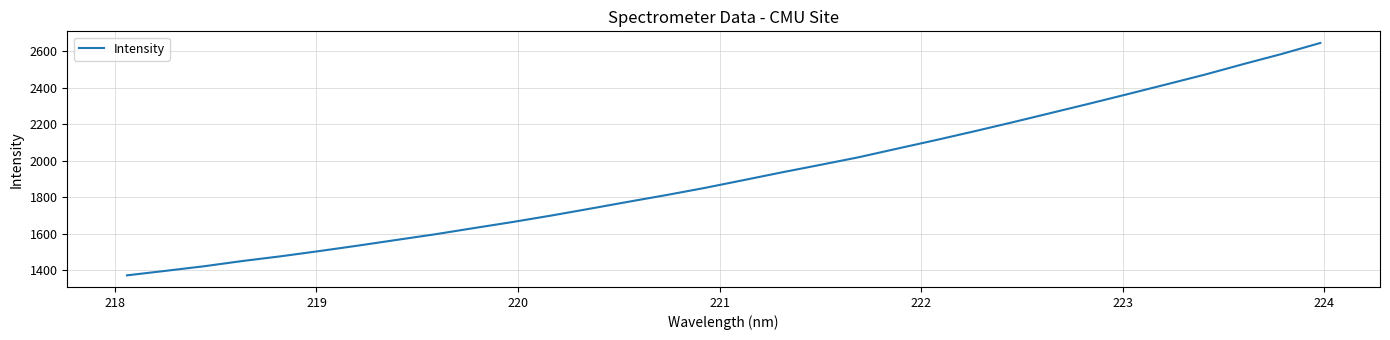

What is the greatest value displayed?

2644.0